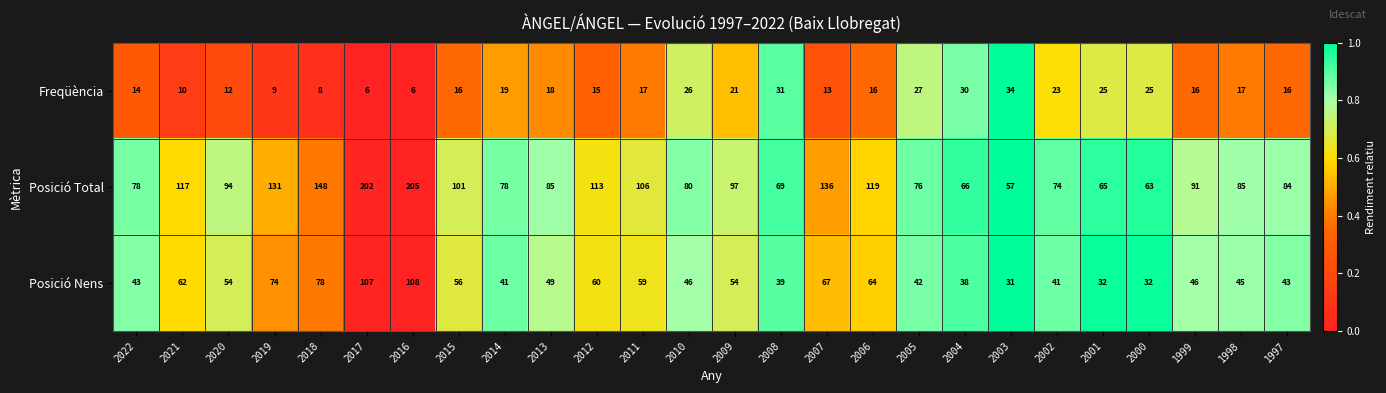

True or false: Freqüència has a value of 9 at 2003.

False